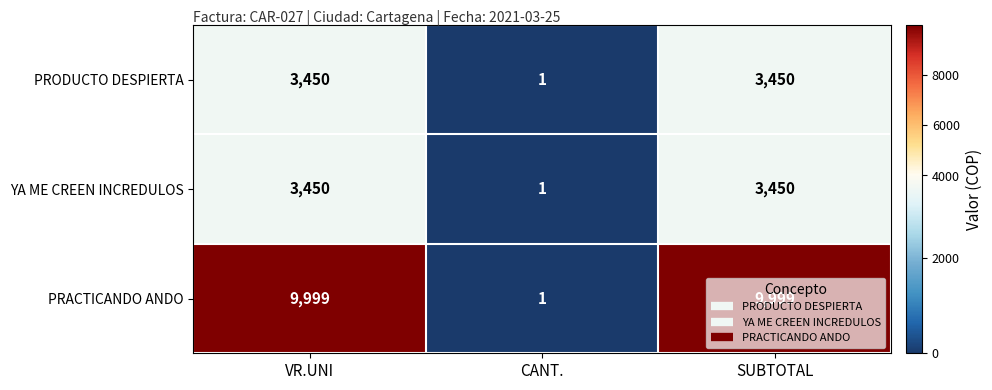

Is it true that YA ME CREEN INCREDULOS equals 0 at CANT.?

False